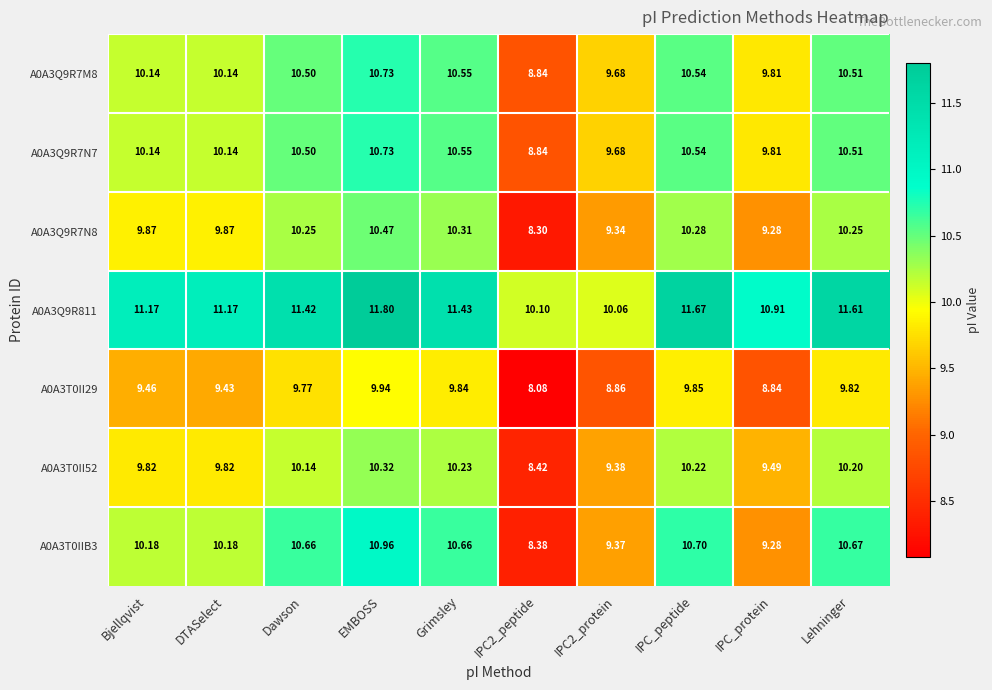

At which category is the sum across all series the highest?

EMBOSS